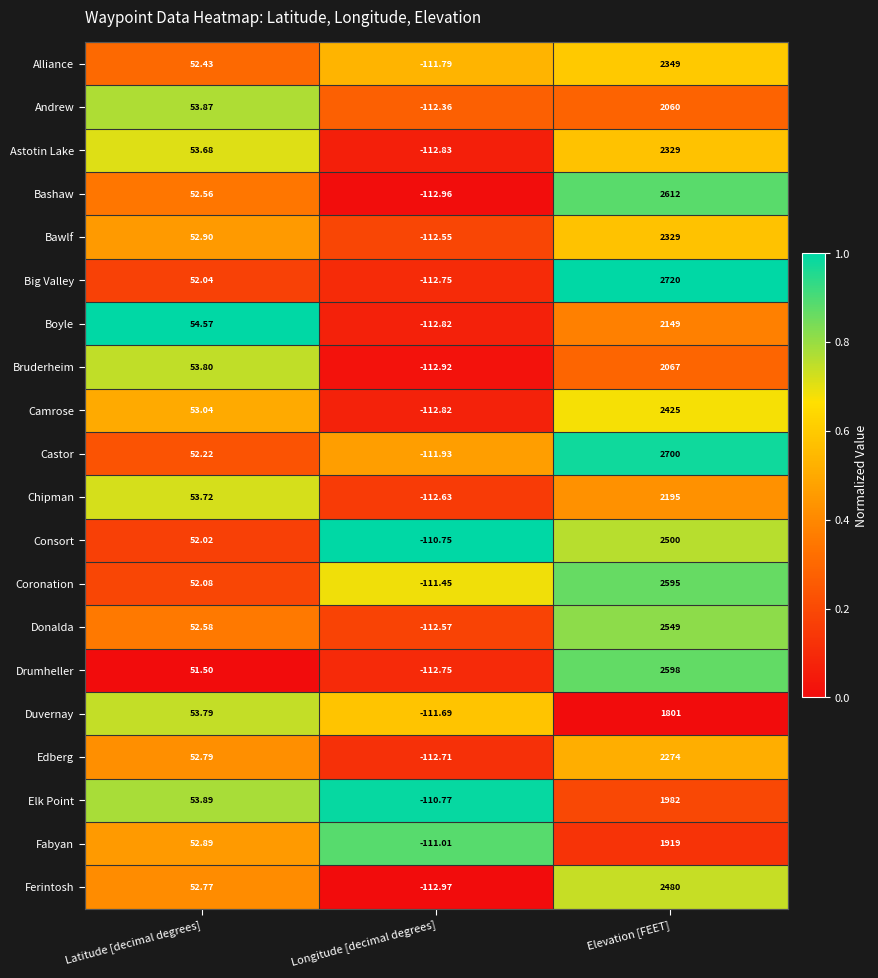

Which series has the largest range (max minus min)?

Big Valley